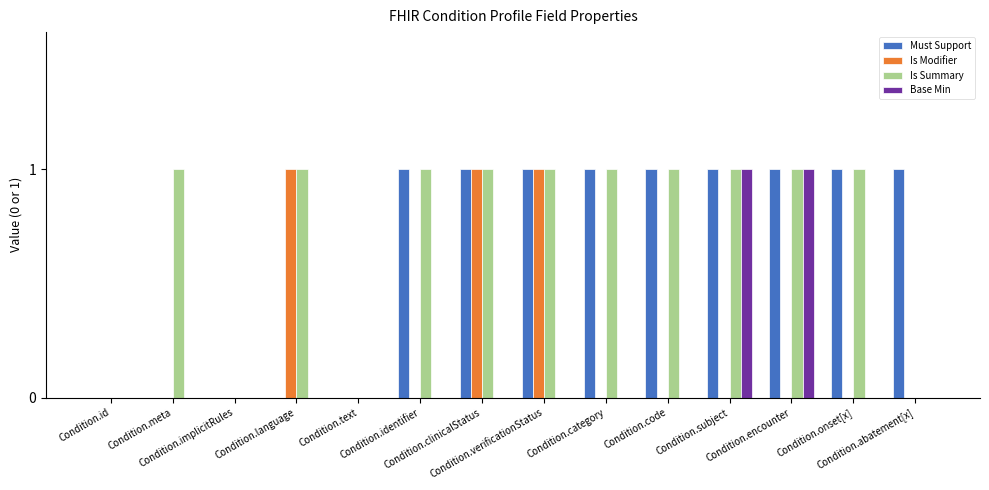

Which series has the largest total across all categories?

Is Summary